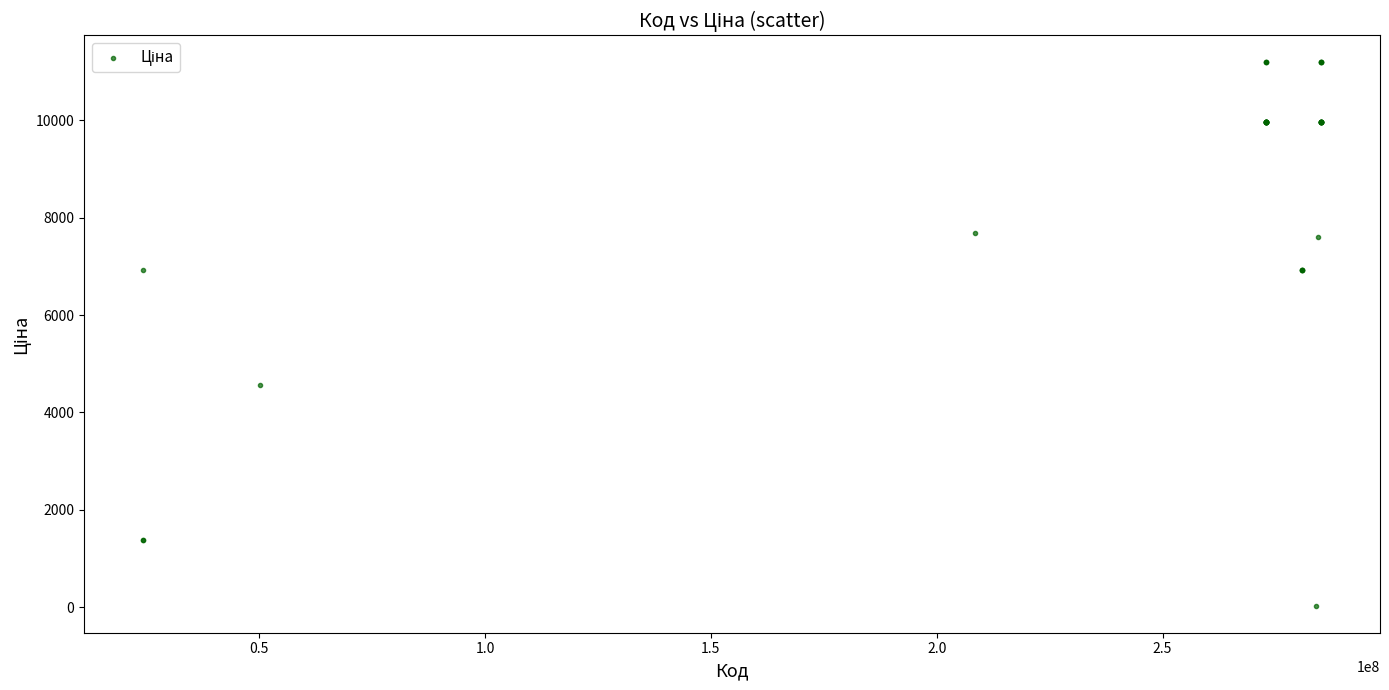

What Y value in the scatter plot is closest to 5610?

4561.9